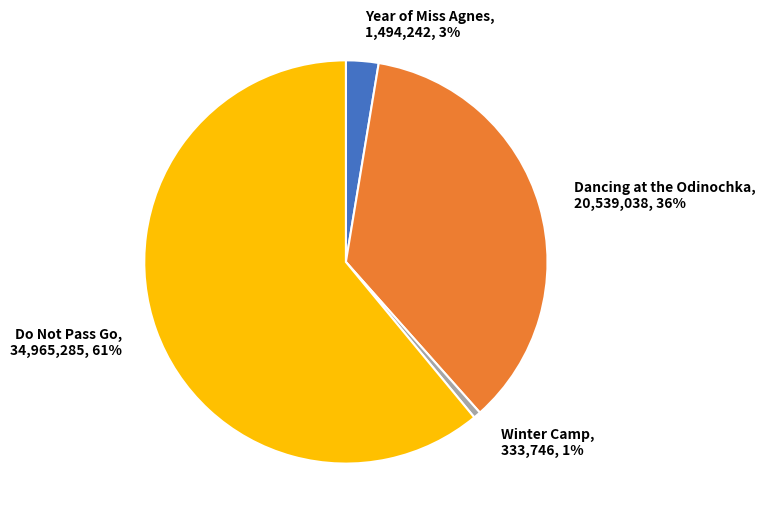

What is the largest slice in the pie chart?

Do Not Pass Go